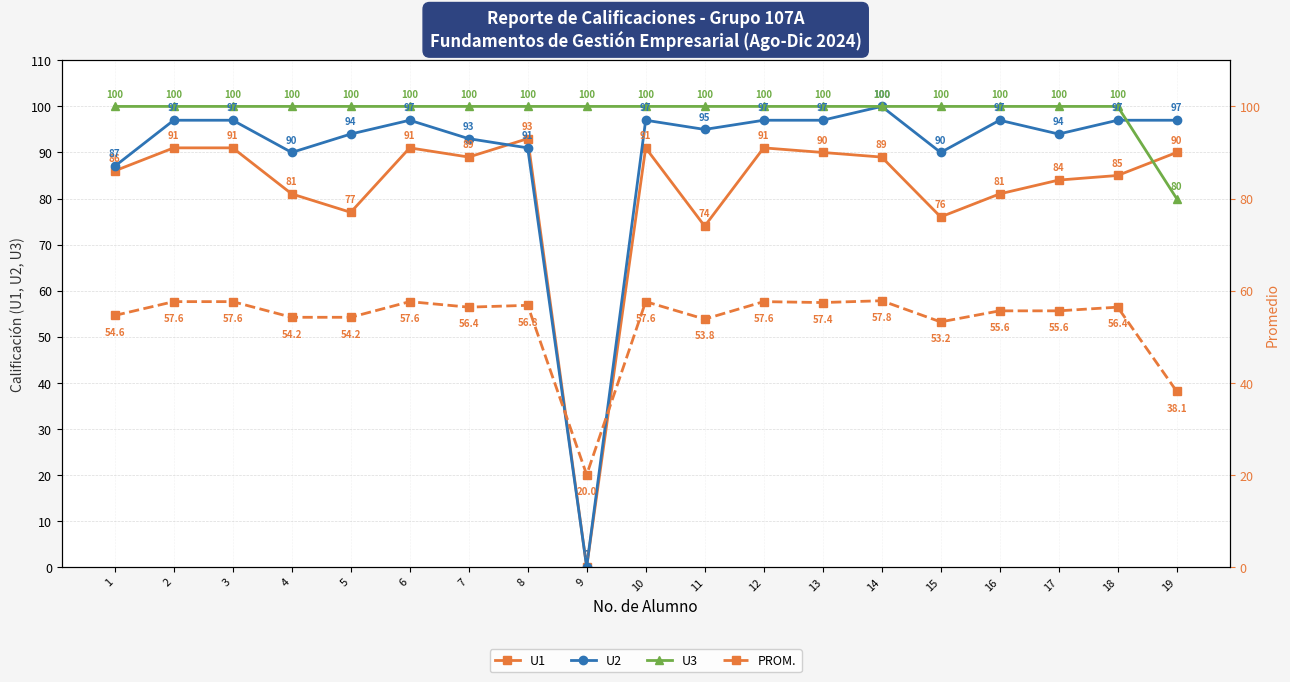

List the labels in order of PROM. value, largest first.

14, 2, 3, 6, 10, 12, 13, 8, 7, 18, 16, 17, 1, 4, 5, 11, 15, 19, 9